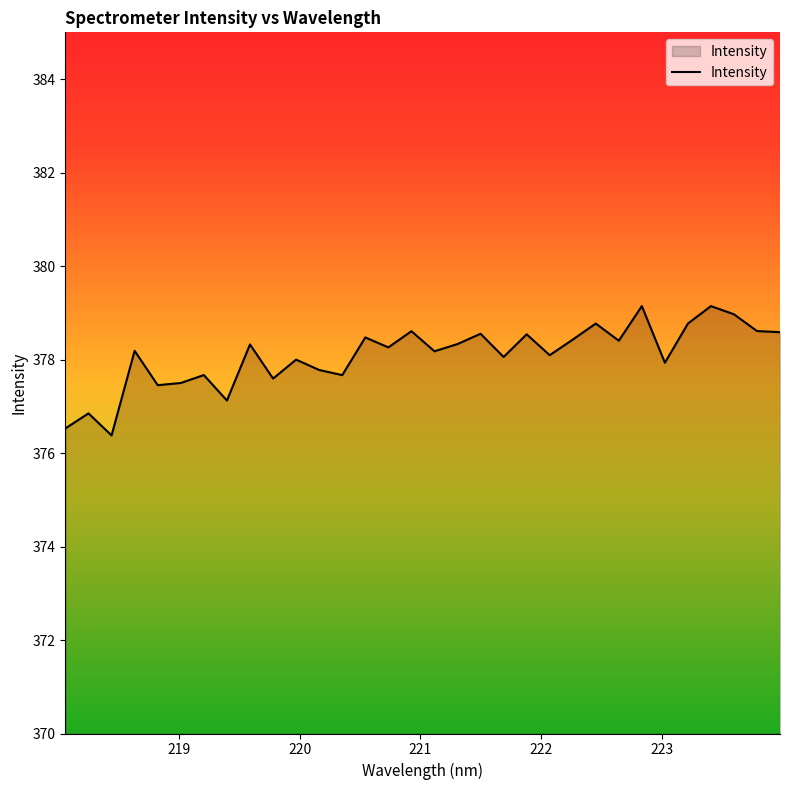

What is the minimum value shown in the chart?

376.4